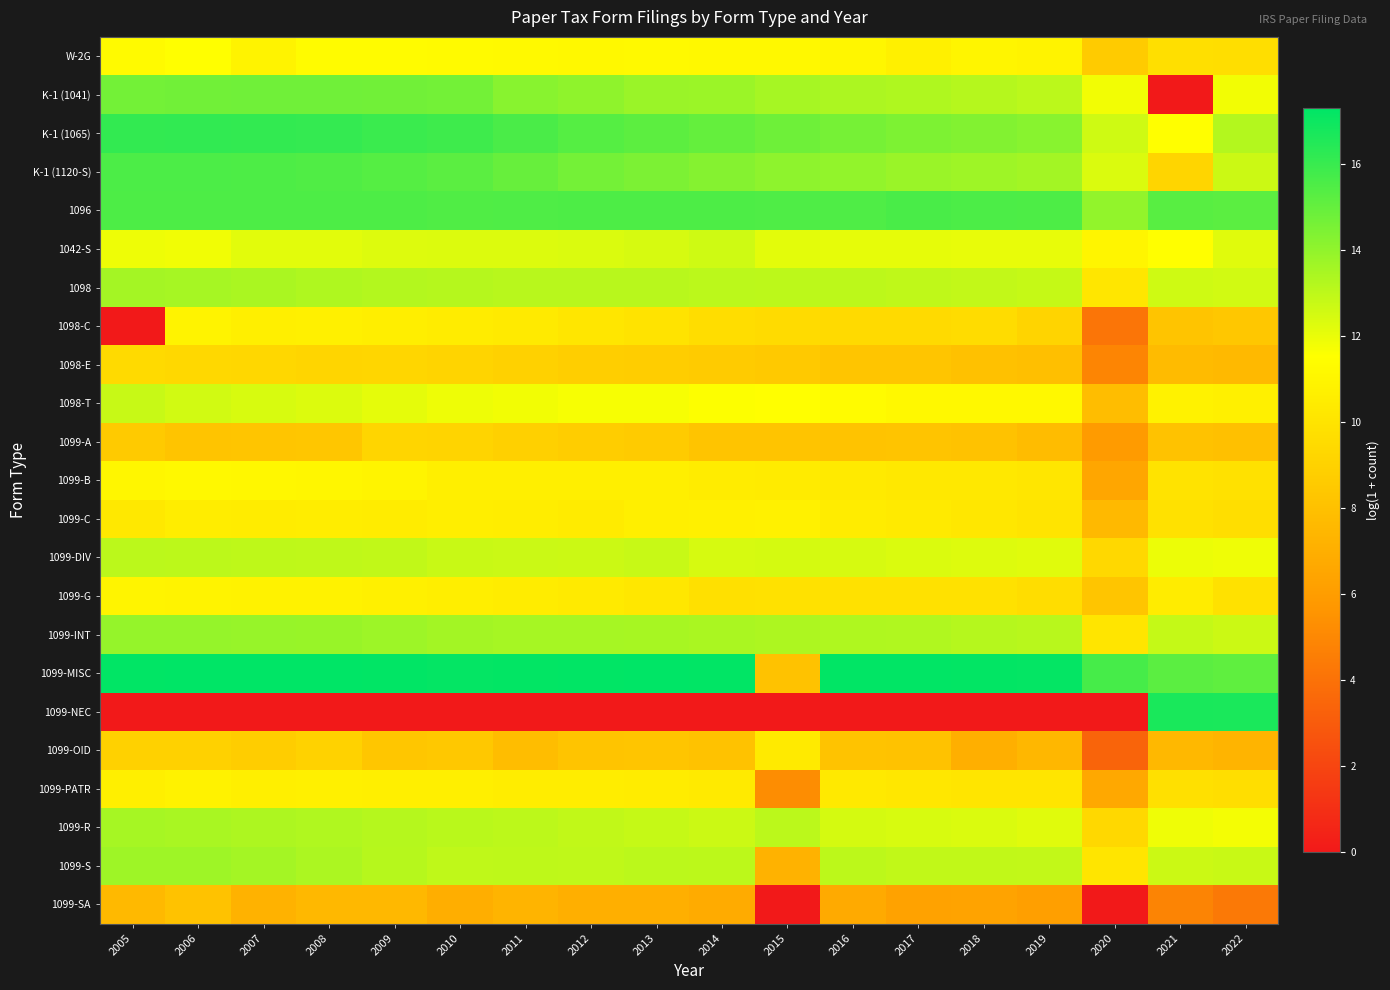

List the series in order of their peak value, lowest first.

1099-SA, 1099-A, 1098-E, 1099-OID, 1099-C, 1099-PATR, 1098-C, 1099-G, 1099-B, W-2G, 1042-S, 1098-T, 1099-DIV, 1099-R, 1098, 1099-S, 1099-INT, K-1 (1041), K-1 (1120-S), 1096, K-1 (1065), 1099-NEC, 1099-MISC